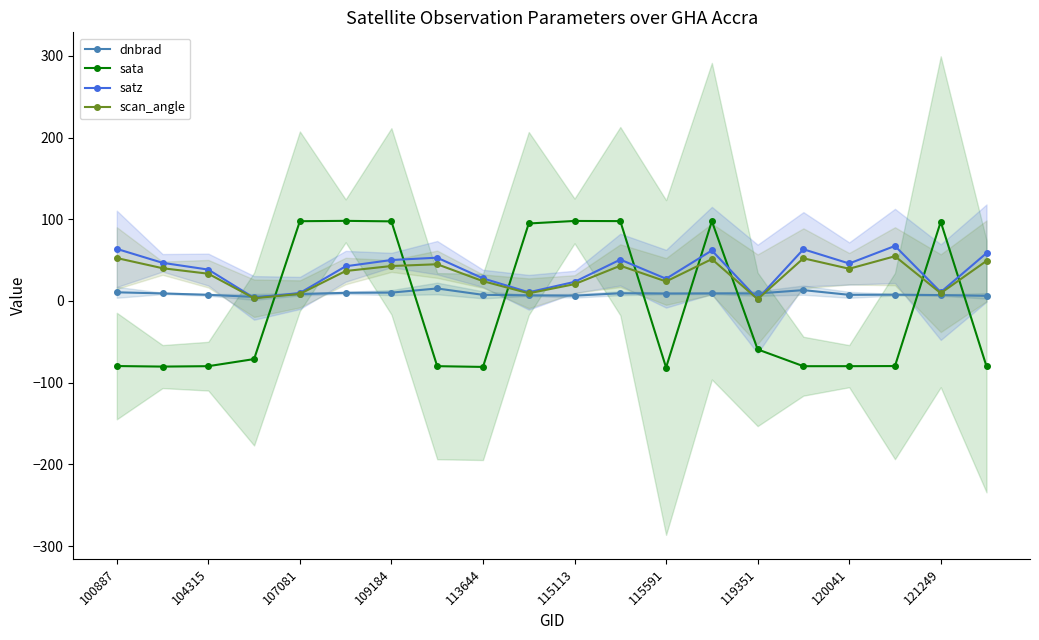

What is the sum of the sata values at 115113 and 119351?

38.7